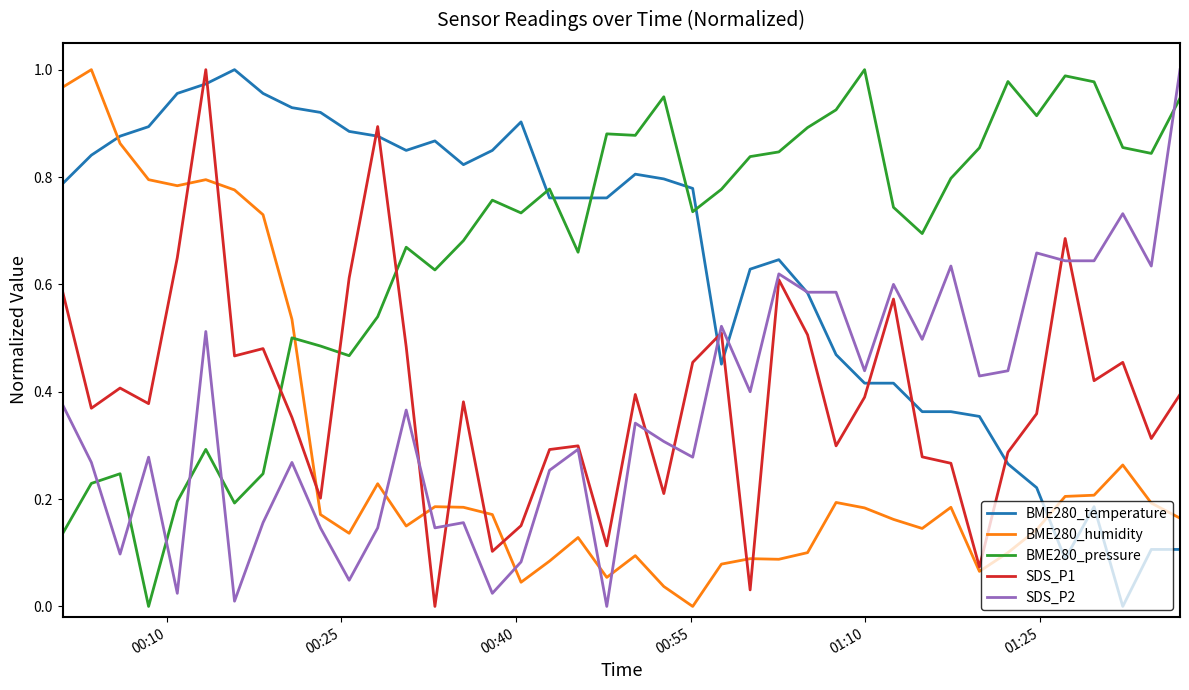

Does the chart have visible grid lines?

No